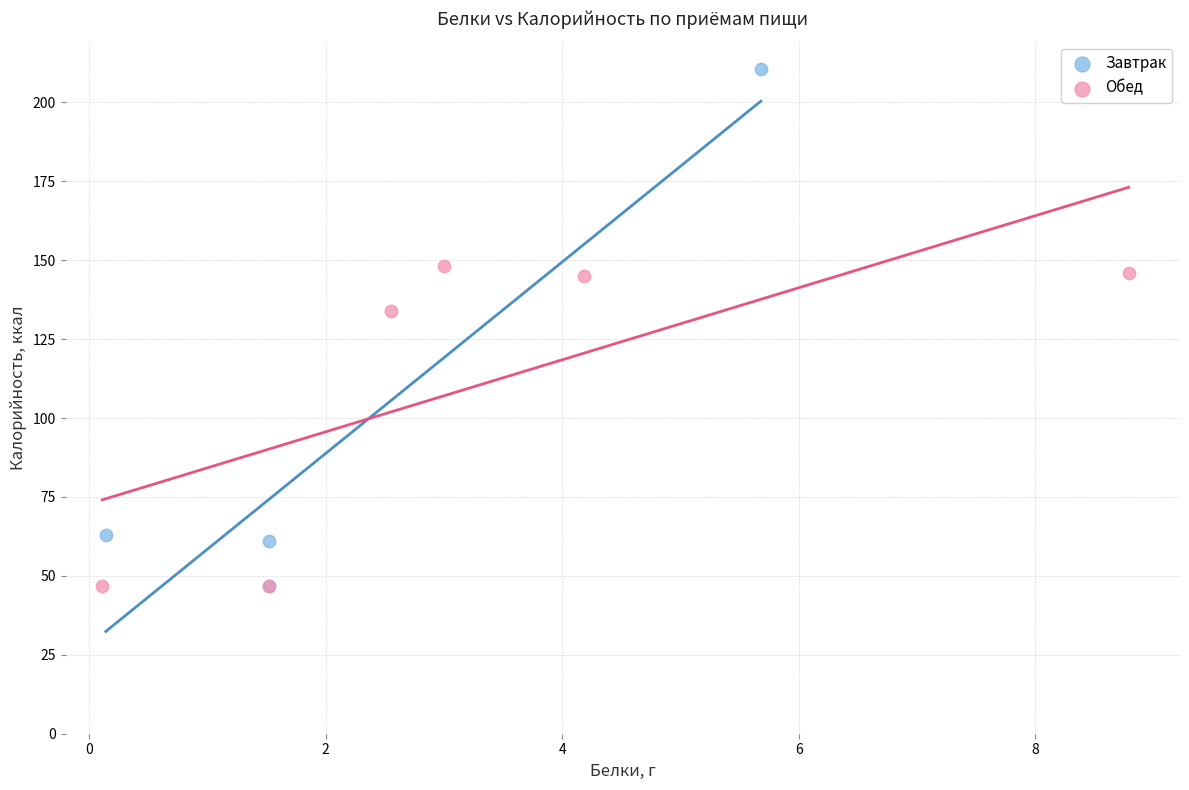

Which series contains the highest Y value?

Завтрак